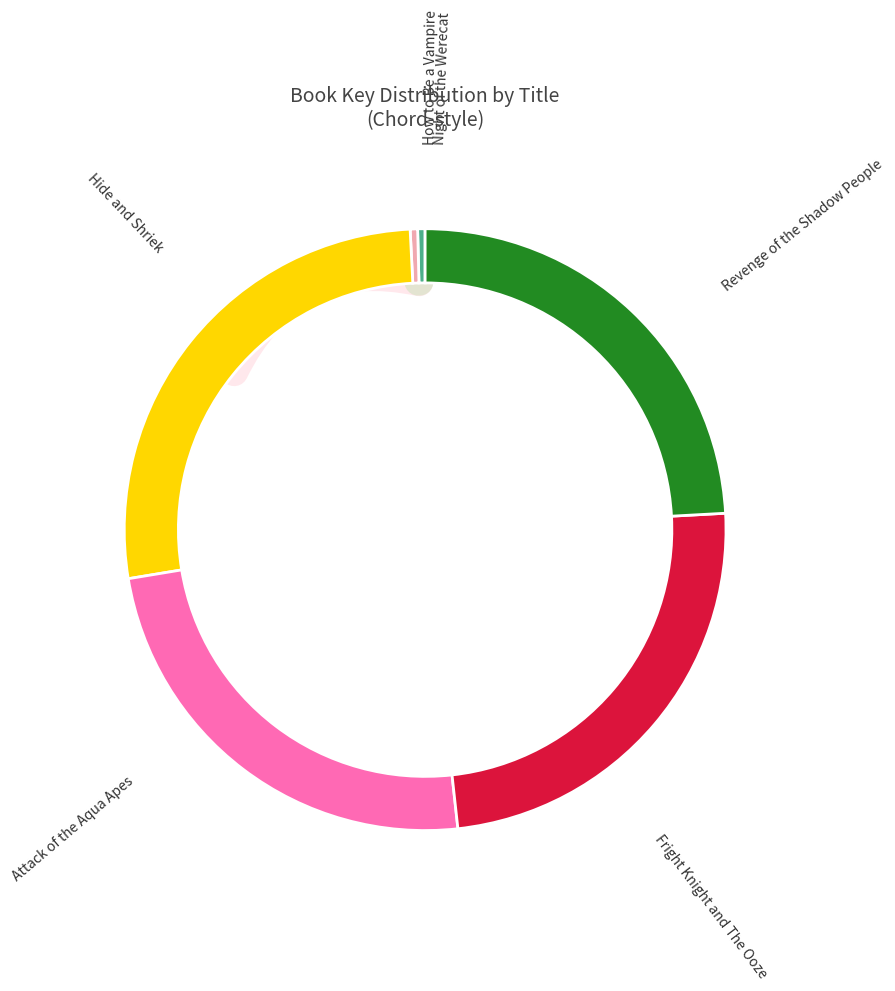

What is the change in value from How to Be a Vampire to Fright Knight and The Ooze?

+62746813